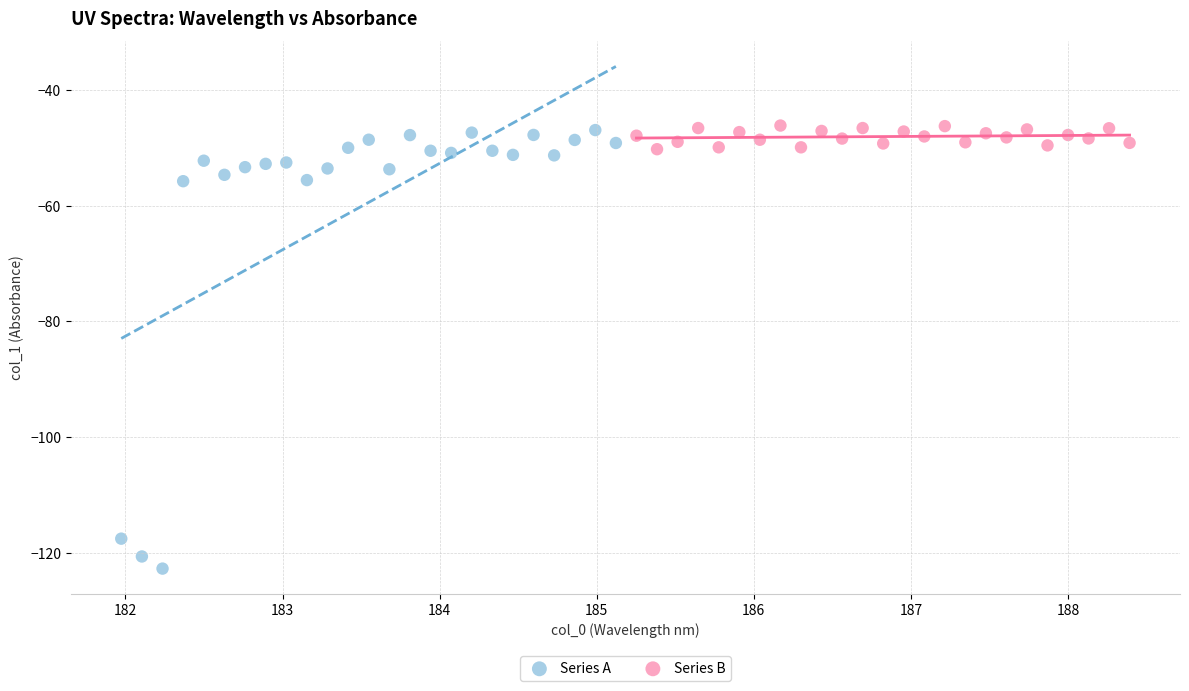

Which series contains the lowest Y value?

Series A